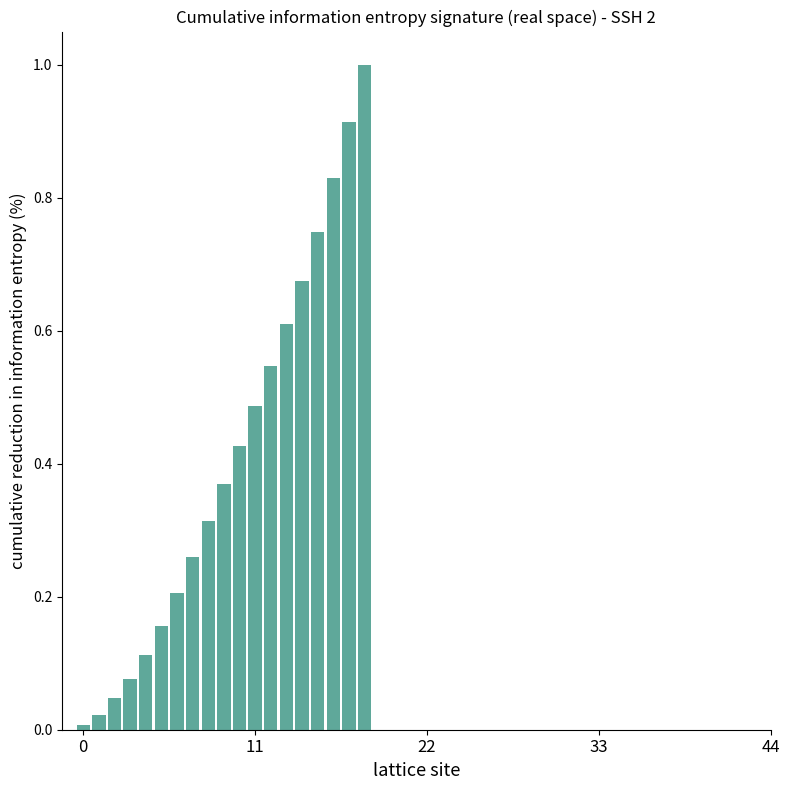

What is the value of the 14th bar from the left?

0.6